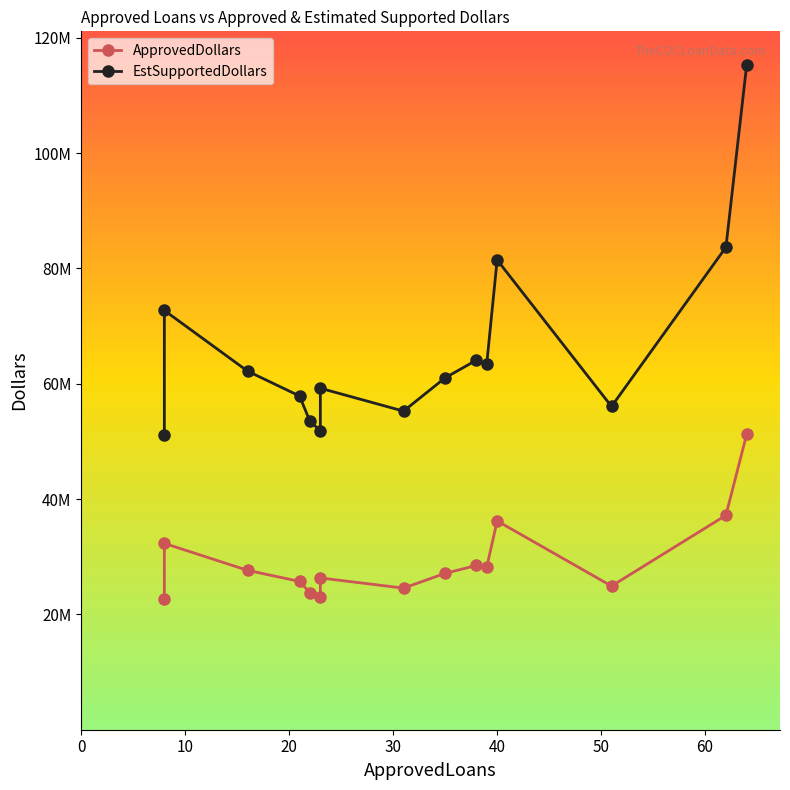

At how many categories does at least one series exceed 35680281?

15